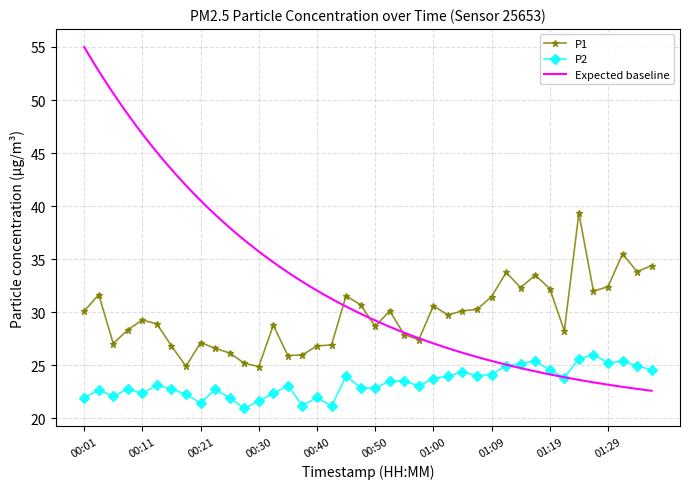

How many data points in P2 are above 23?

22